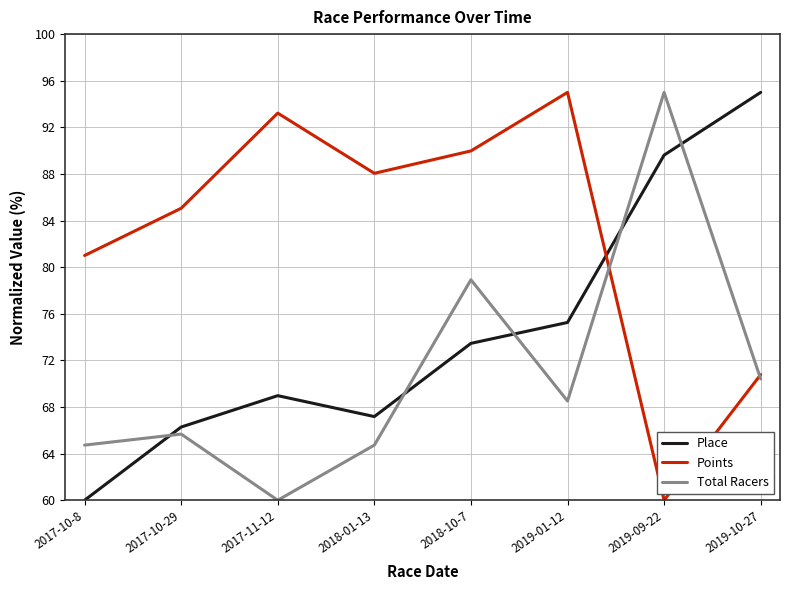

At which category is the sum across all series the highest?

2019-09-22